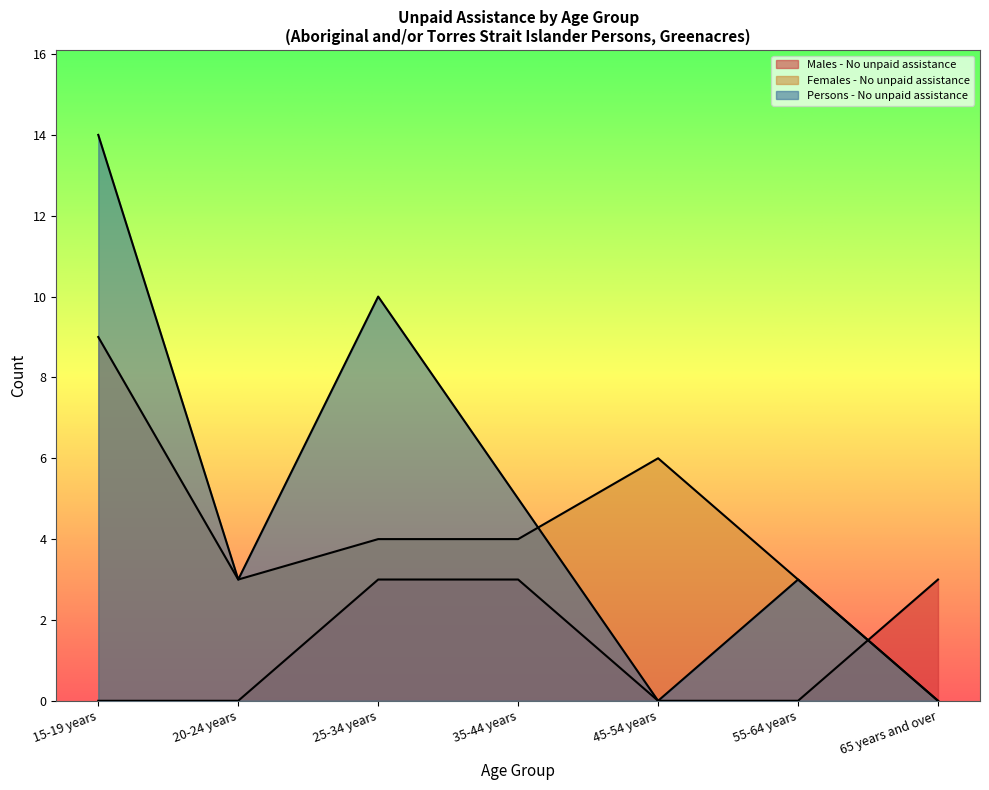

At which label does Persons - No unpaid assistance first exceed 3?

15-19 years